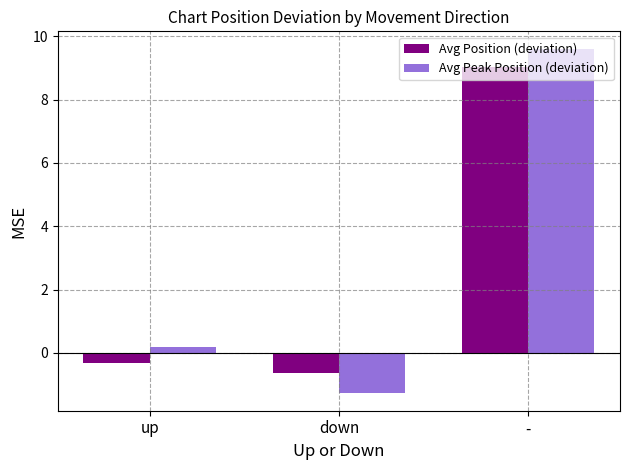

Where is Avg Peak Position (deviation) nearest to the value 4?

up